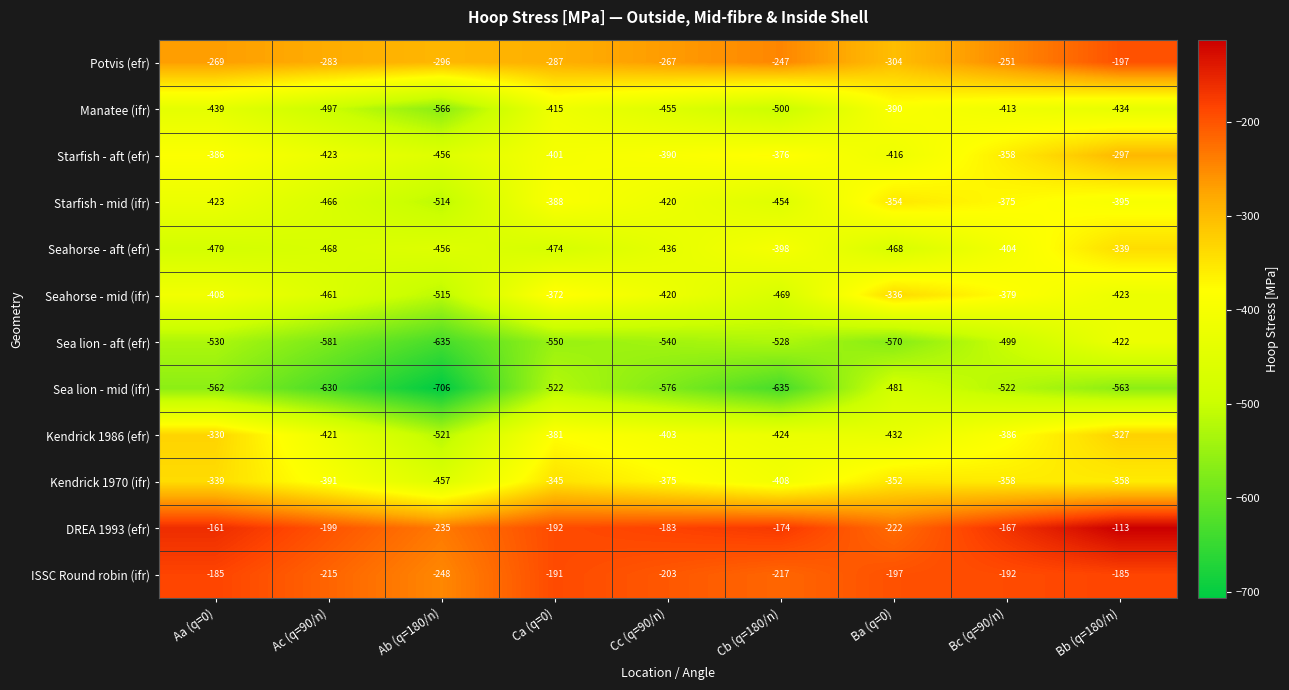

What is the sum of all Seahorse - aft (efr) values?

-3922